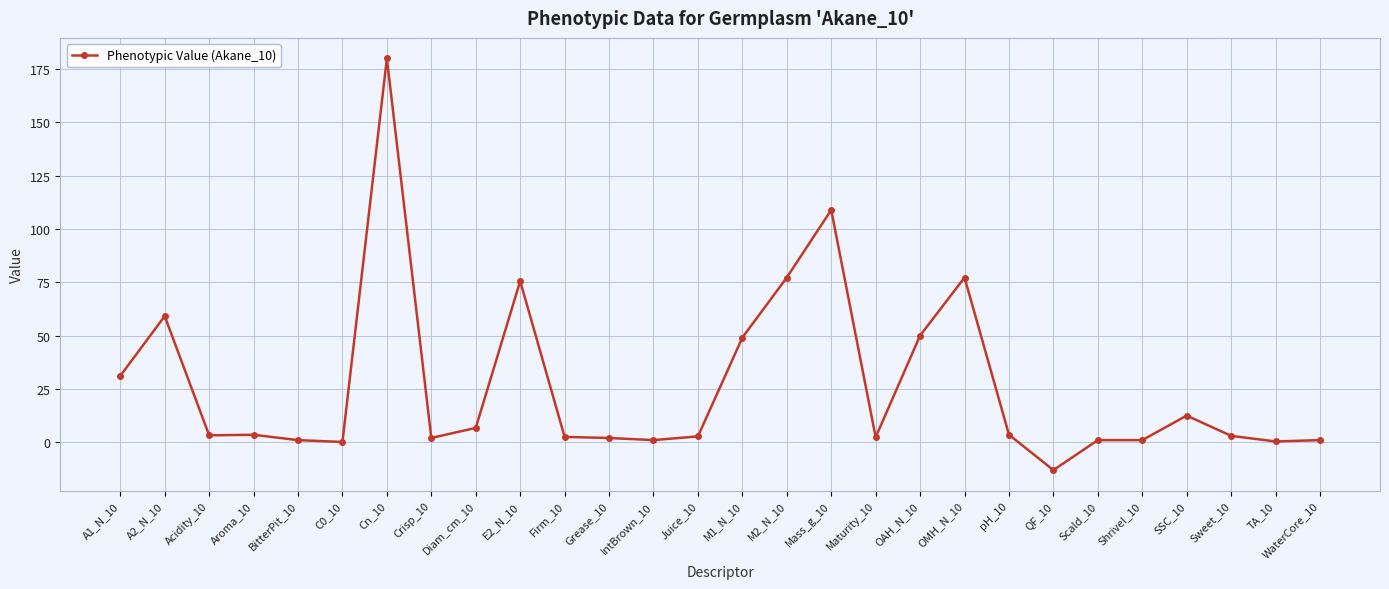

What is the difference between the second highest and second lowest values?

108.7